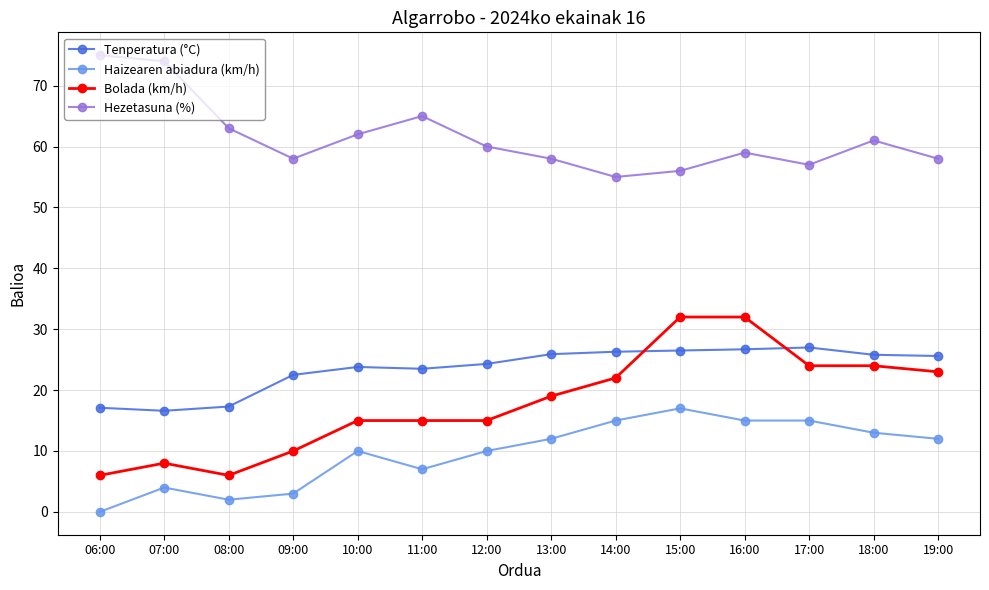

True or false: Tenperatura (°C) and Hezetasuna (%) cross at least once.

False